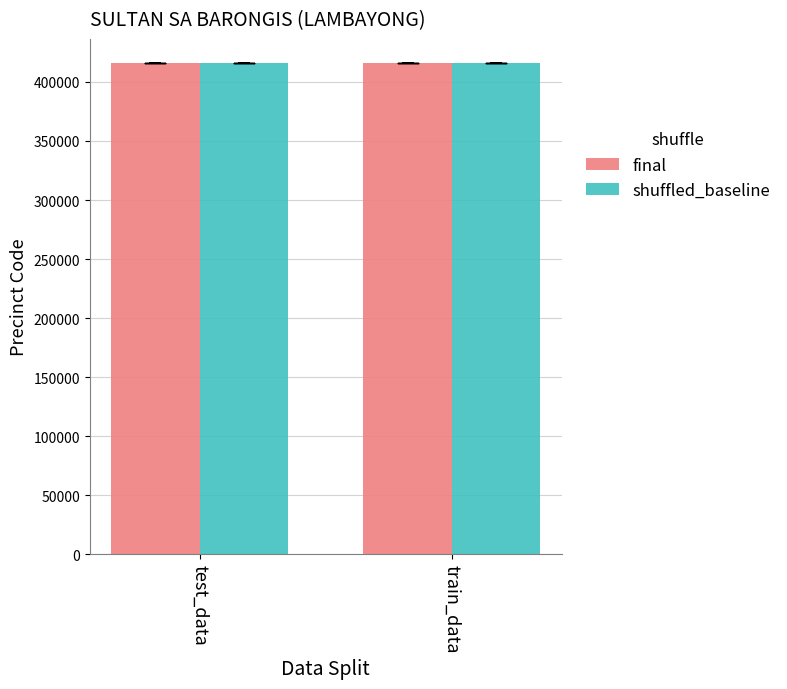

What is the maximum value shown in the chart?

415670.5